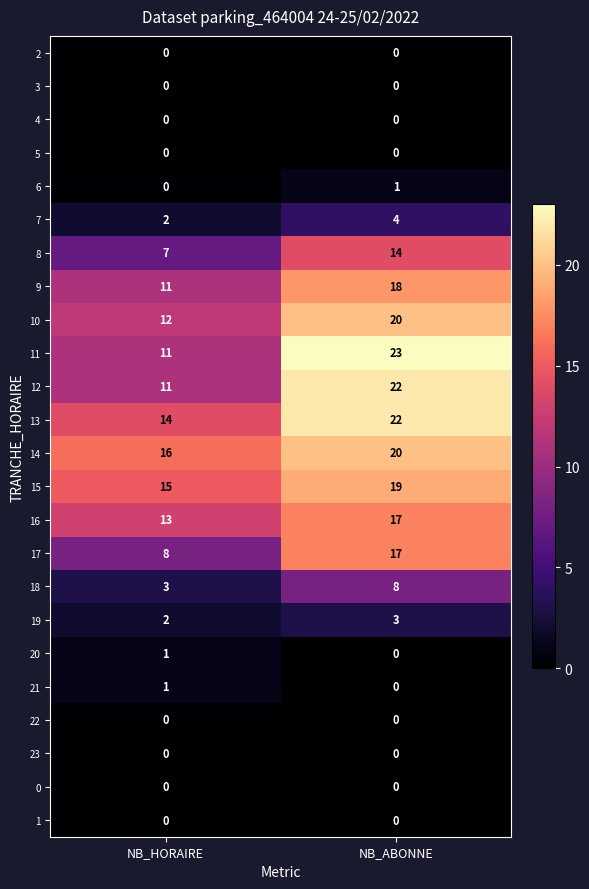

Rank the categories by 18 value from lowest to highest.

NB_HORAIRE, NB_ABONNE